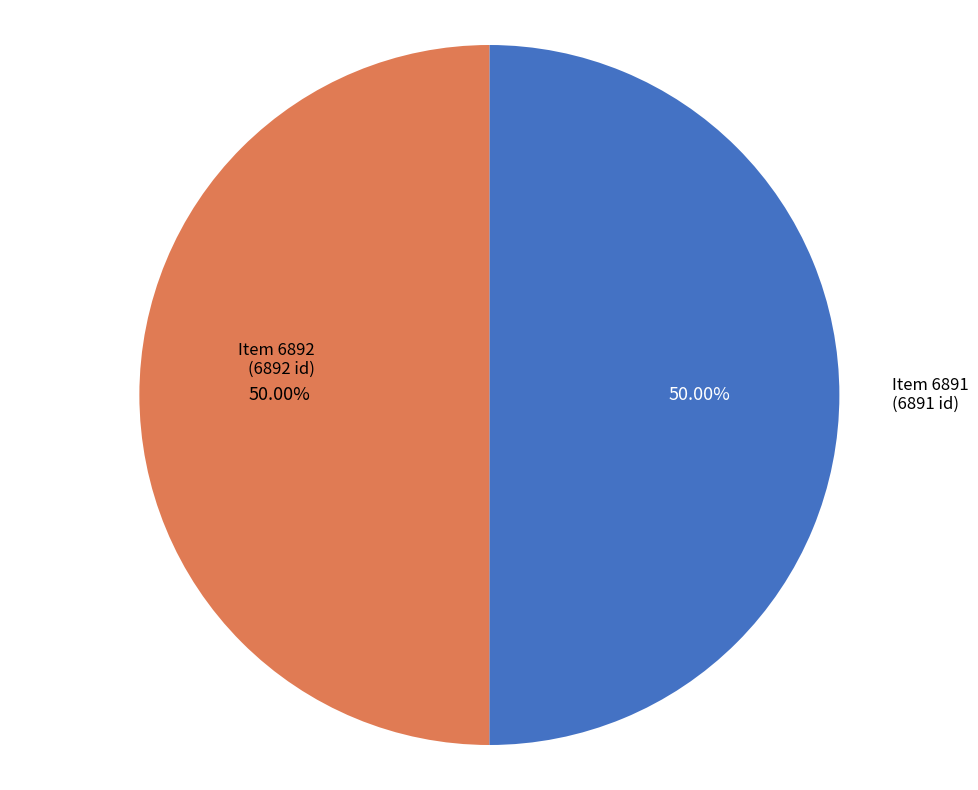

Count the number of slices in the pie.

2